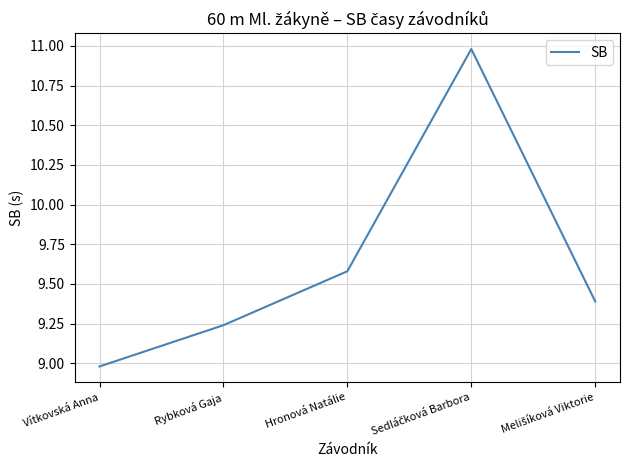

Which label corresponds to the smallest value in the chart?

Vítkovská Anna